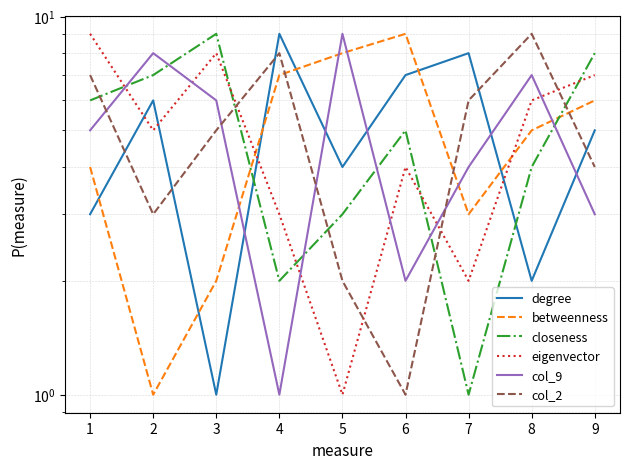

How many values in the col_9 series are below 5?

4